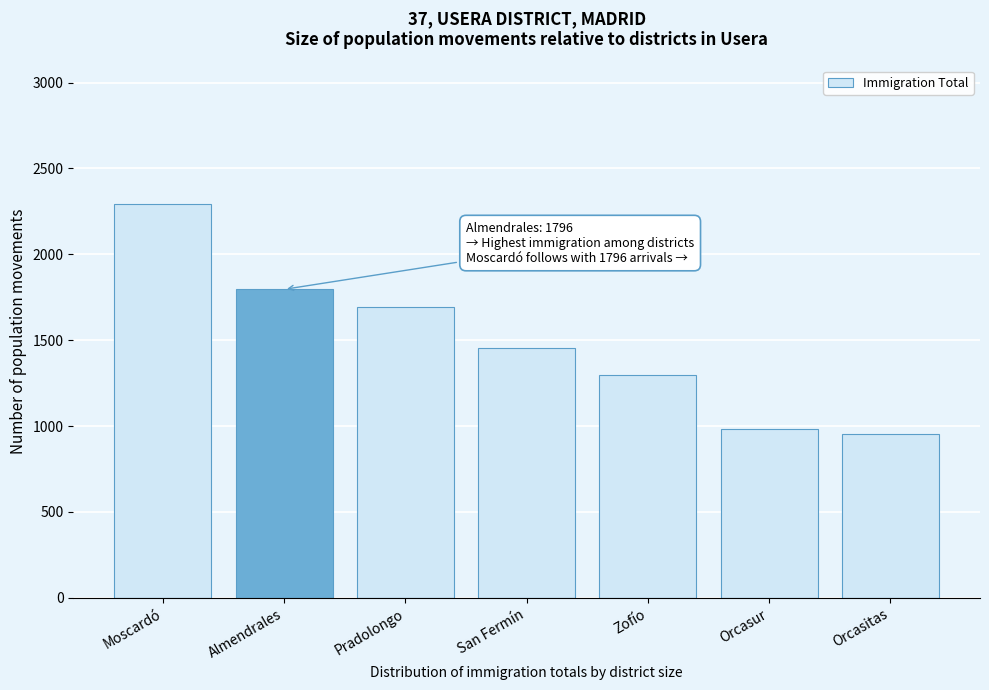

Reading left to right, transcribe all the data shown in this chart.

2295	1796	1693	1454	1300	982	955